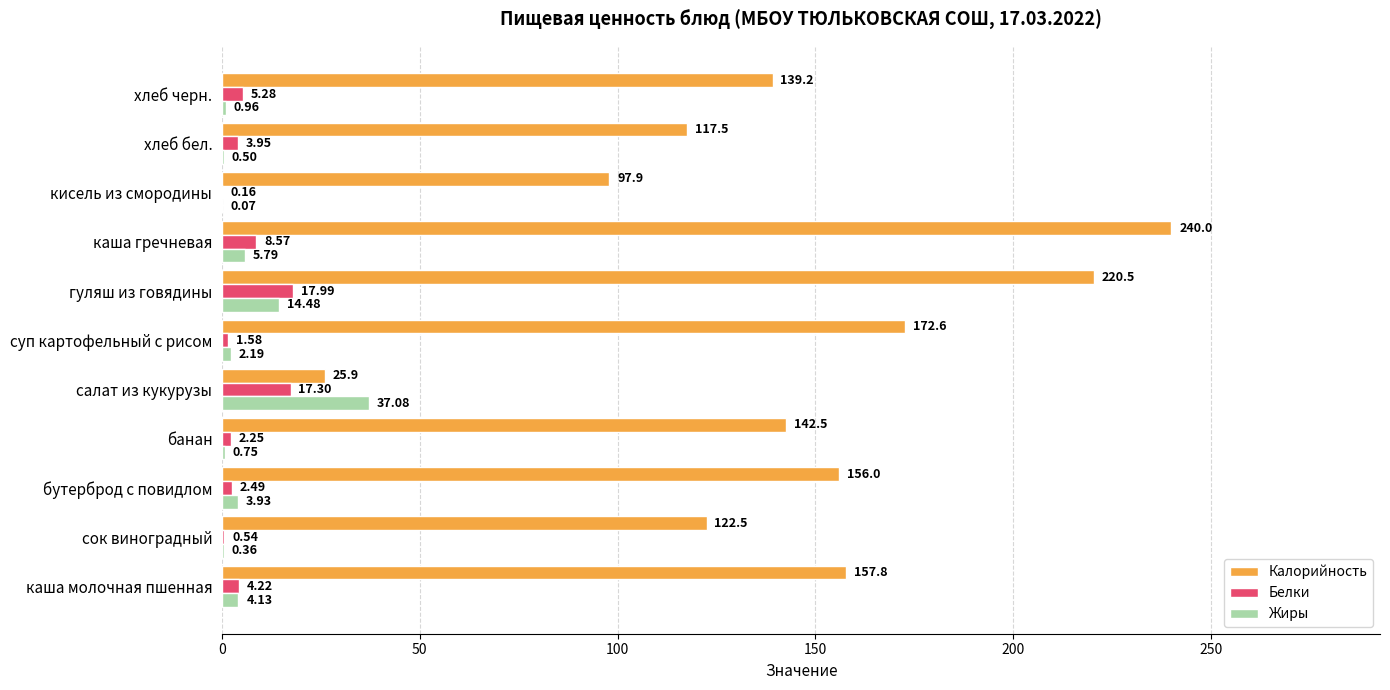

What are all the series names shown in the legend?

Калорийность, Белки, Жиры